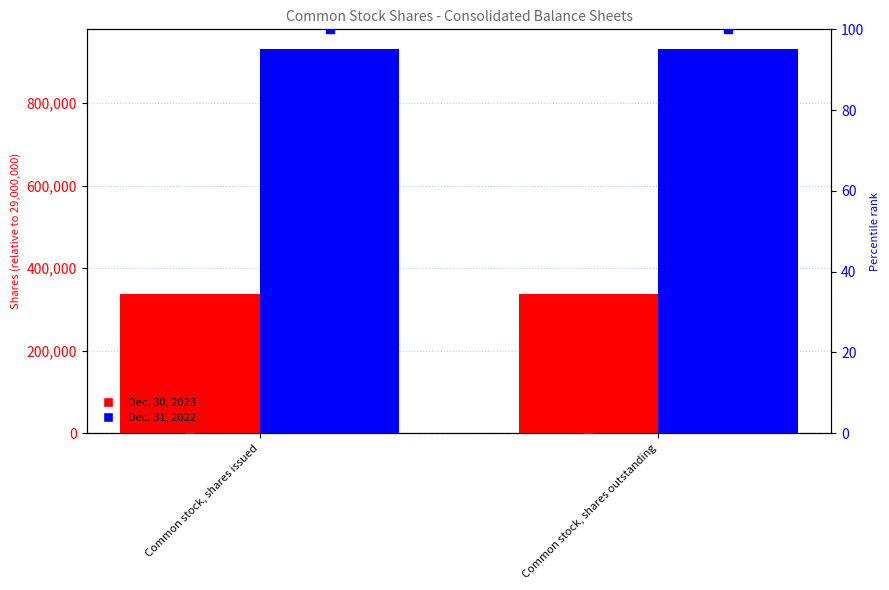

Which series has the largest total across all categories?

Dec. 31, 2022